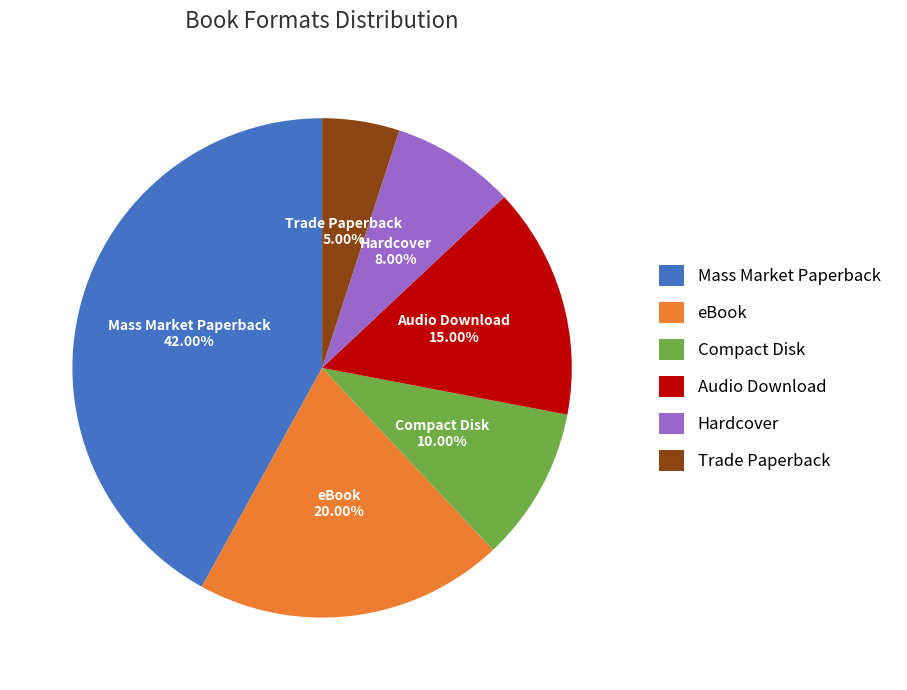

What percentage do Trade Paperback and Compact Disk together represent?

15.0%